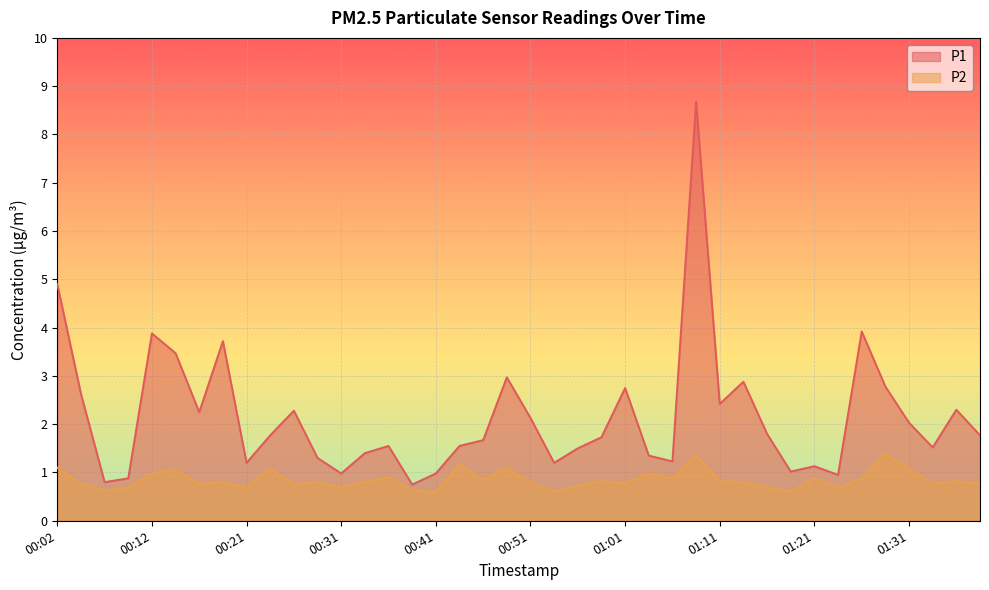

In P1, how many points are lower than both neighbors (excluding endpoints)?

11